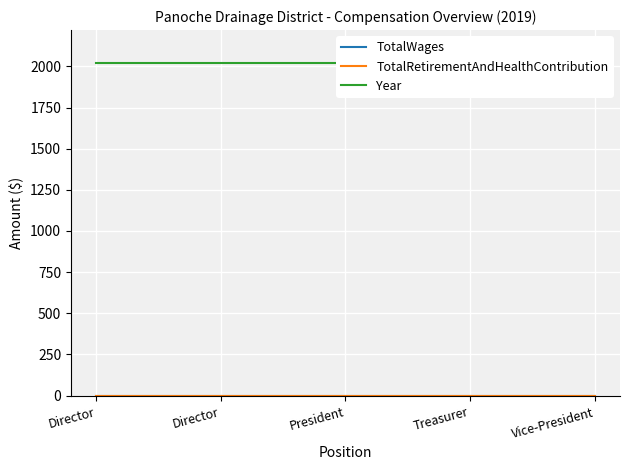

At Director, list the series in order from smallest to largest.

TotalWages, TotalRetirementAndHealthContribution, Year